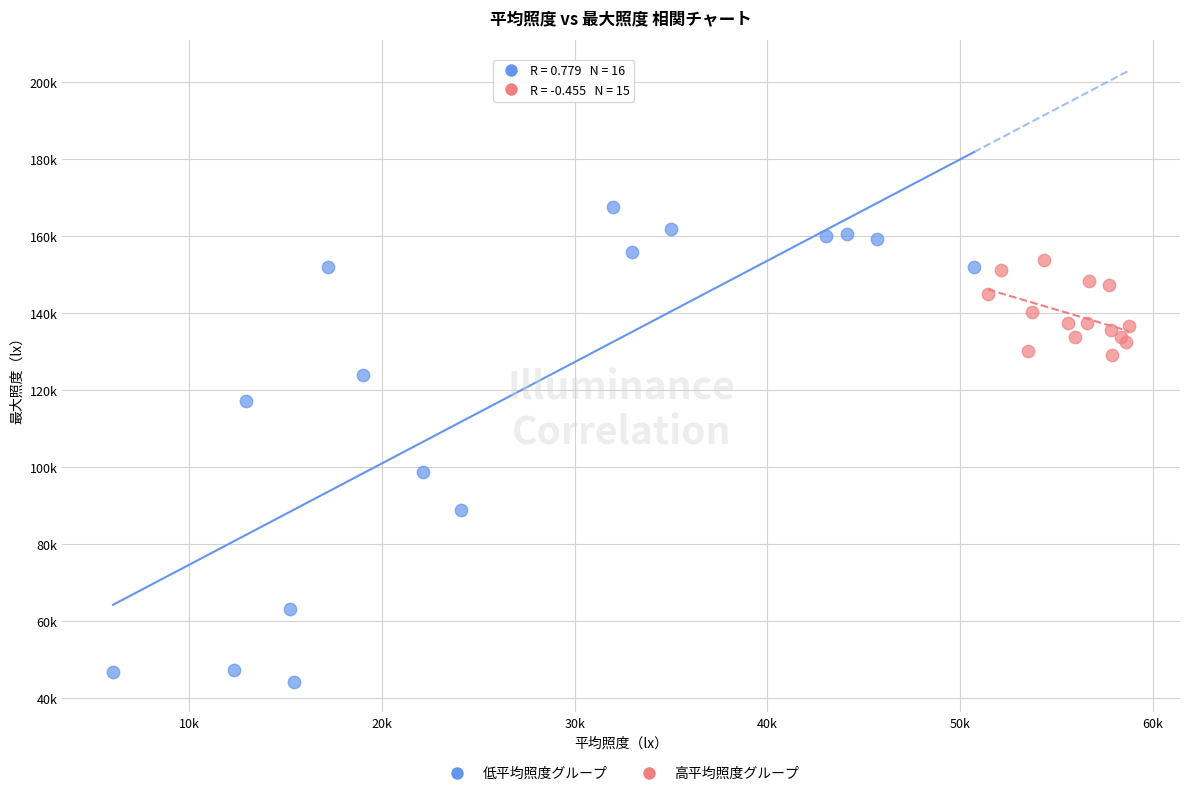

What are all the series names shown in the legend?

低平均照度グループ, 高平均照度グループ